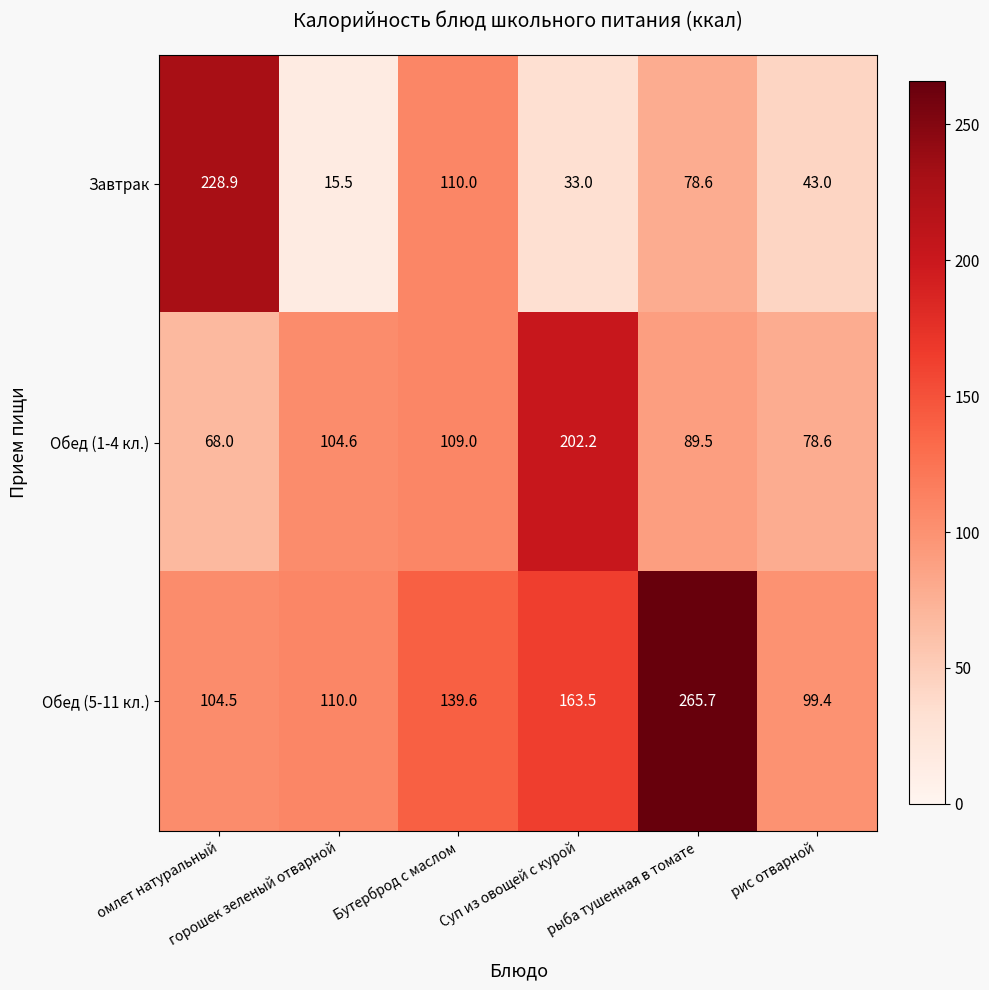

Which series has the largest range (max minus min)?

Завтрак